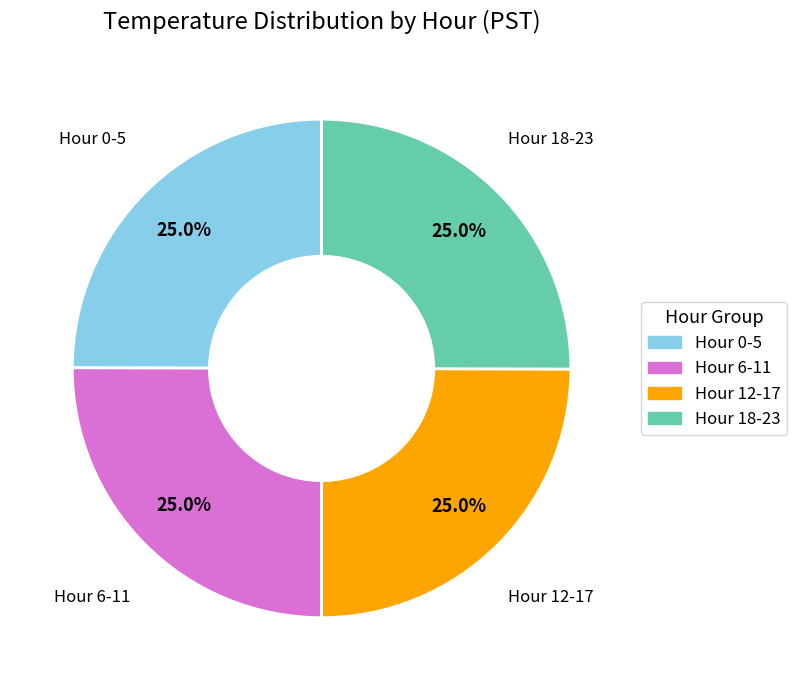

Is there any slice that represents more than half of the pie?

No